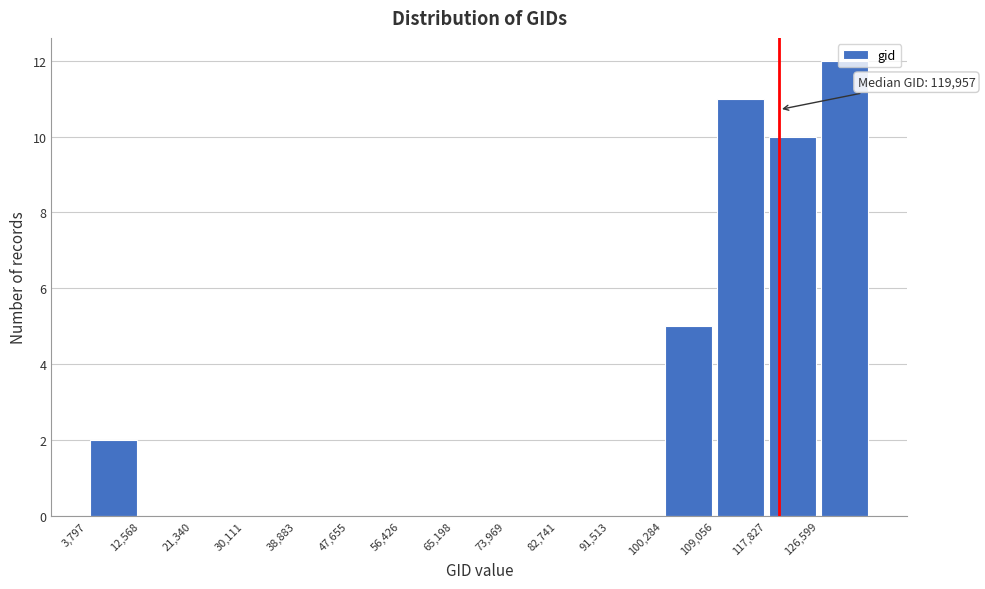

Over which range of the x-axis is the bar tallest?

127000 to 135000